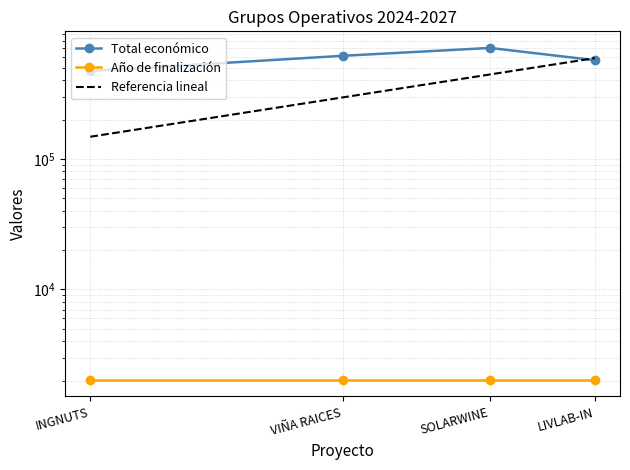

Which series changed the most between VIÑA RAICES and LIVLAB-IN?

Referencia lineal